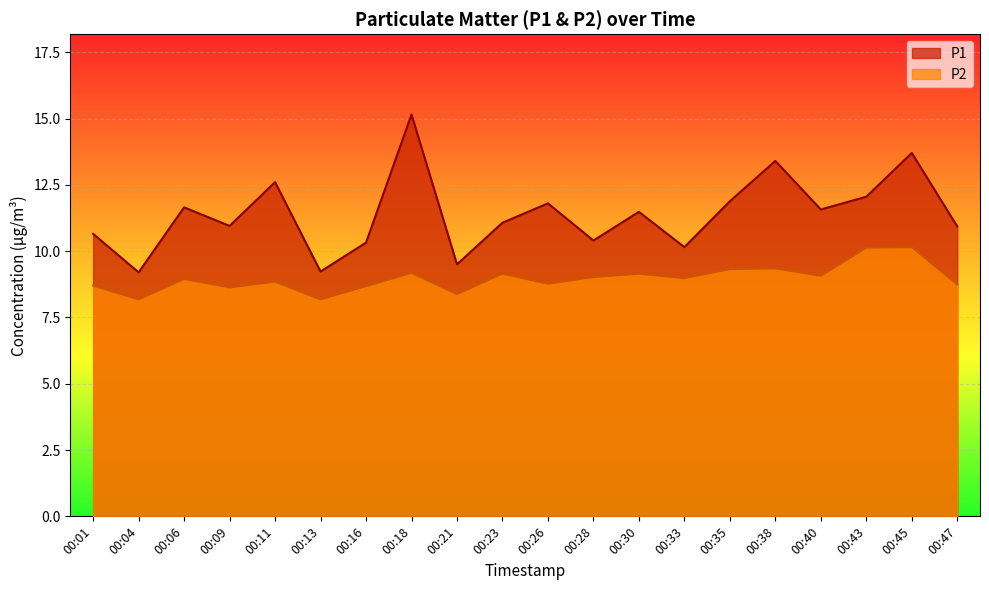

True or false: P1 and P2 cross at least once.

False